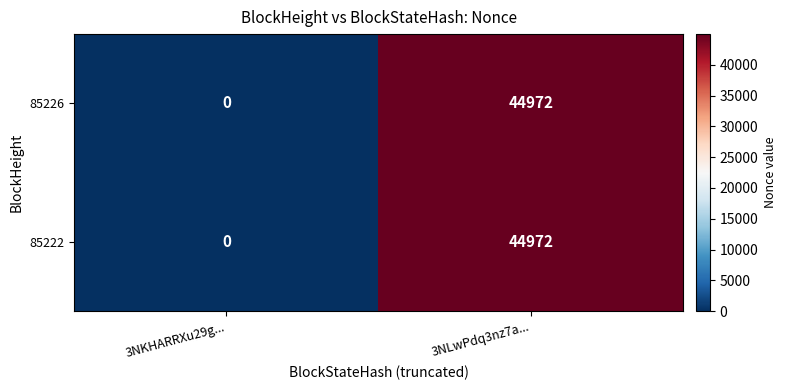

At which label is 85222 closest to 22486?

3NKHARRXu29g...